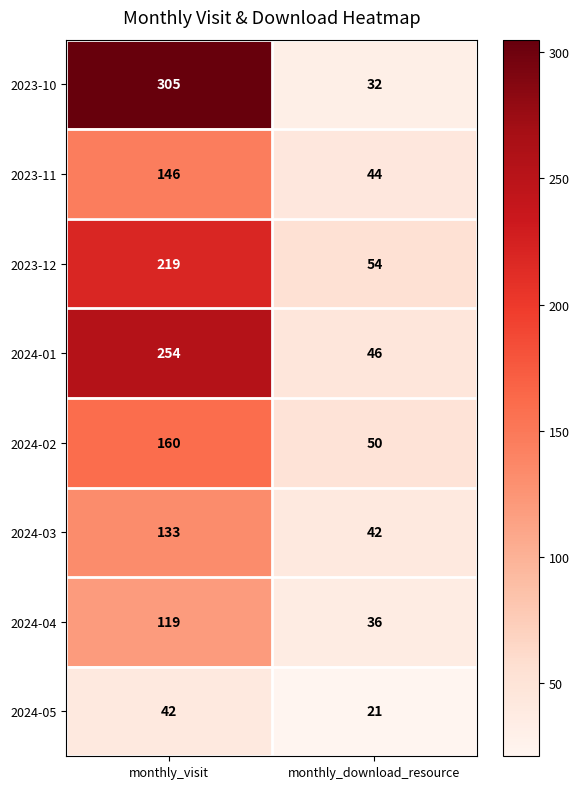

Which series changed the most between monthly_visit and monthly_download_resource?

2023-10